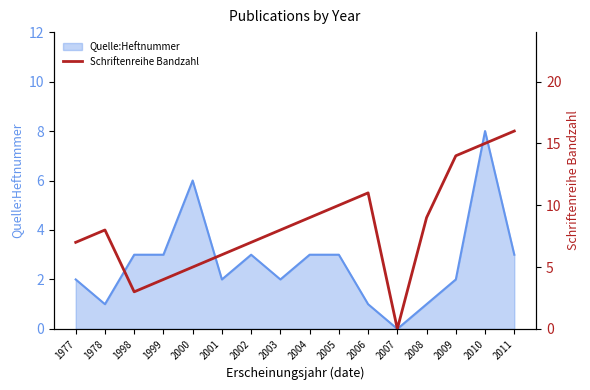

The Quelle:Heftnummer series shows 2 at 2001. True or false?

True